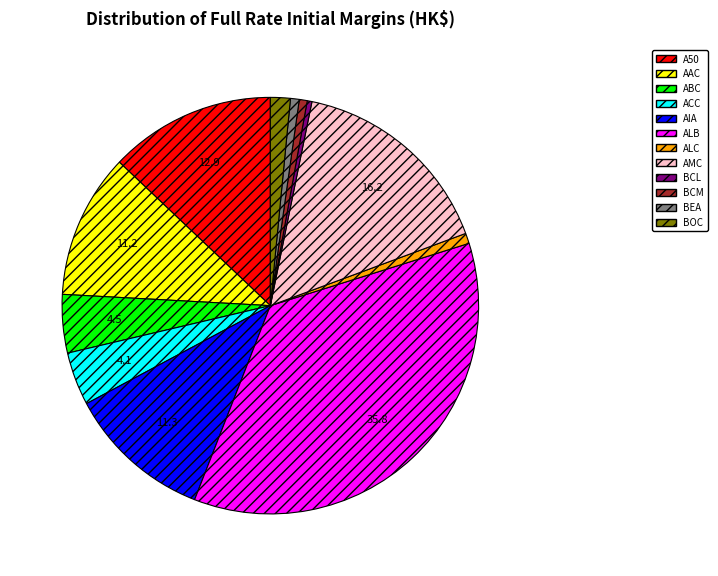

Do BEA and A50 together represent more than half of the pie?

No